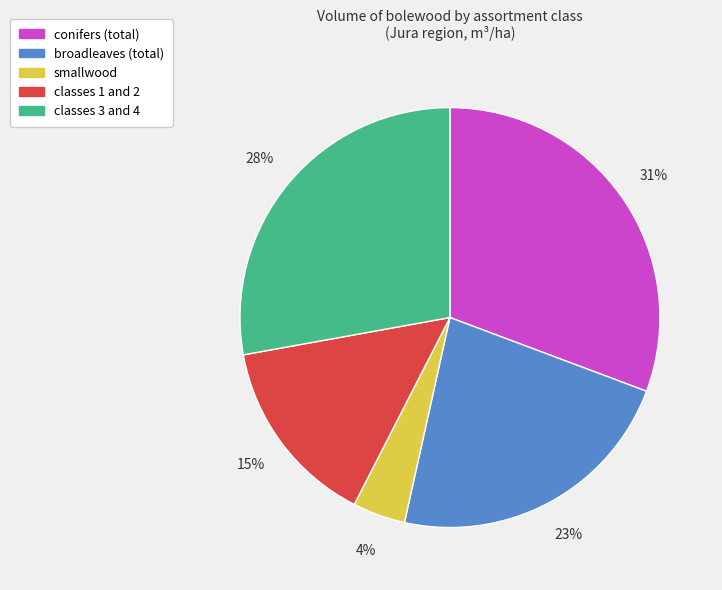

Rank the categories by value from lowest to highest.

smallwood, classes 1 and 2, broadleaves (total), classes 3 and 4, conifers (total)